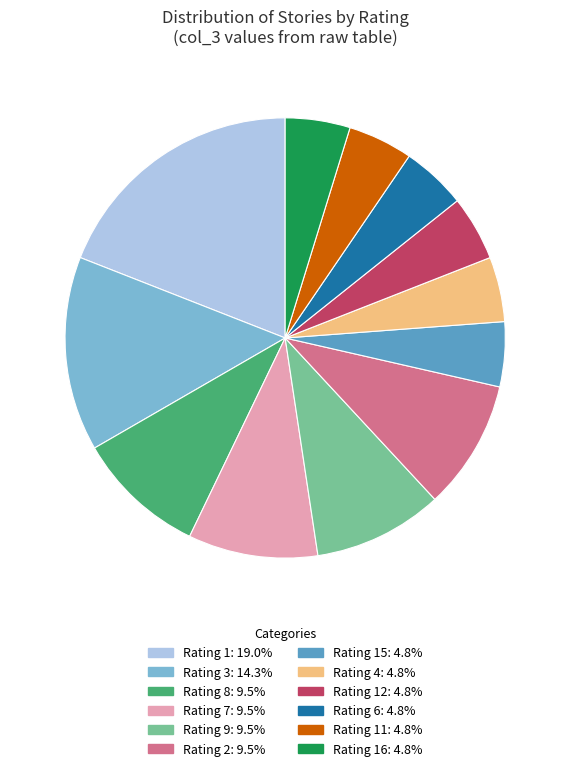

Is there any slice that represents more than half of the pie?

No